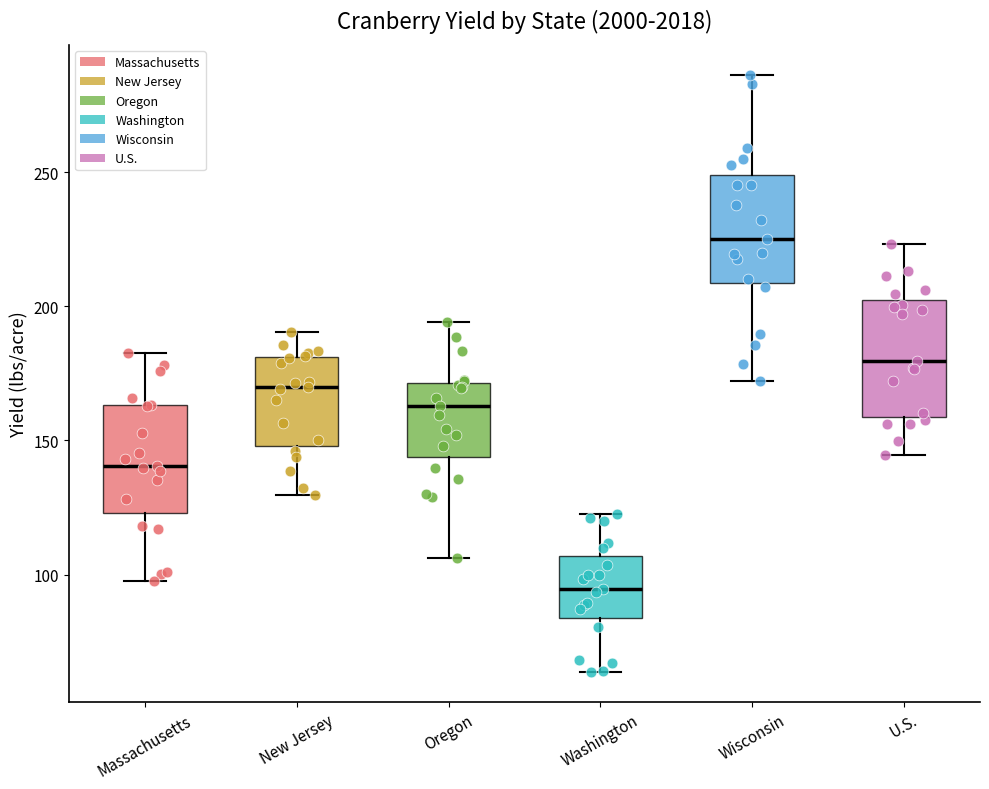

Reading left to right, read every box against the y-axis: the position of its median line, the range the box covers, and the ends of its whiskers. The values are not printed on the chart, so give them approximately, as read against the axis.

Massachusetts: median 140, box 125 to 165, whiskers 100 to 185
New Jersey: median 170, box 150 to 180, whiskers 130 to 190
Oregon: median 165, box 145 to 170, whiskers 105 to 195
Washington: median 95, box 85 to 105, whiskers 65 to 125
Wisconsin: median 225, box 210 to 250, whiskers 170 to 285
U.S.: median 180, box 160 to 200, whiskers 145 to 225